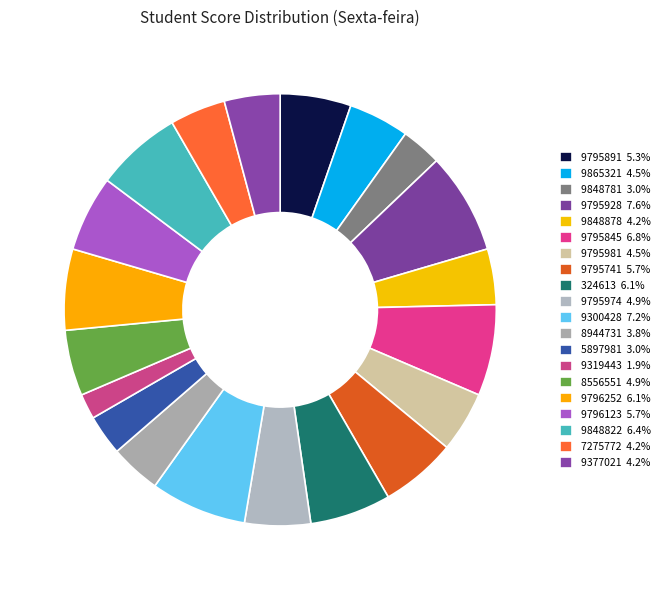

How many segments does this pie chart have?

20